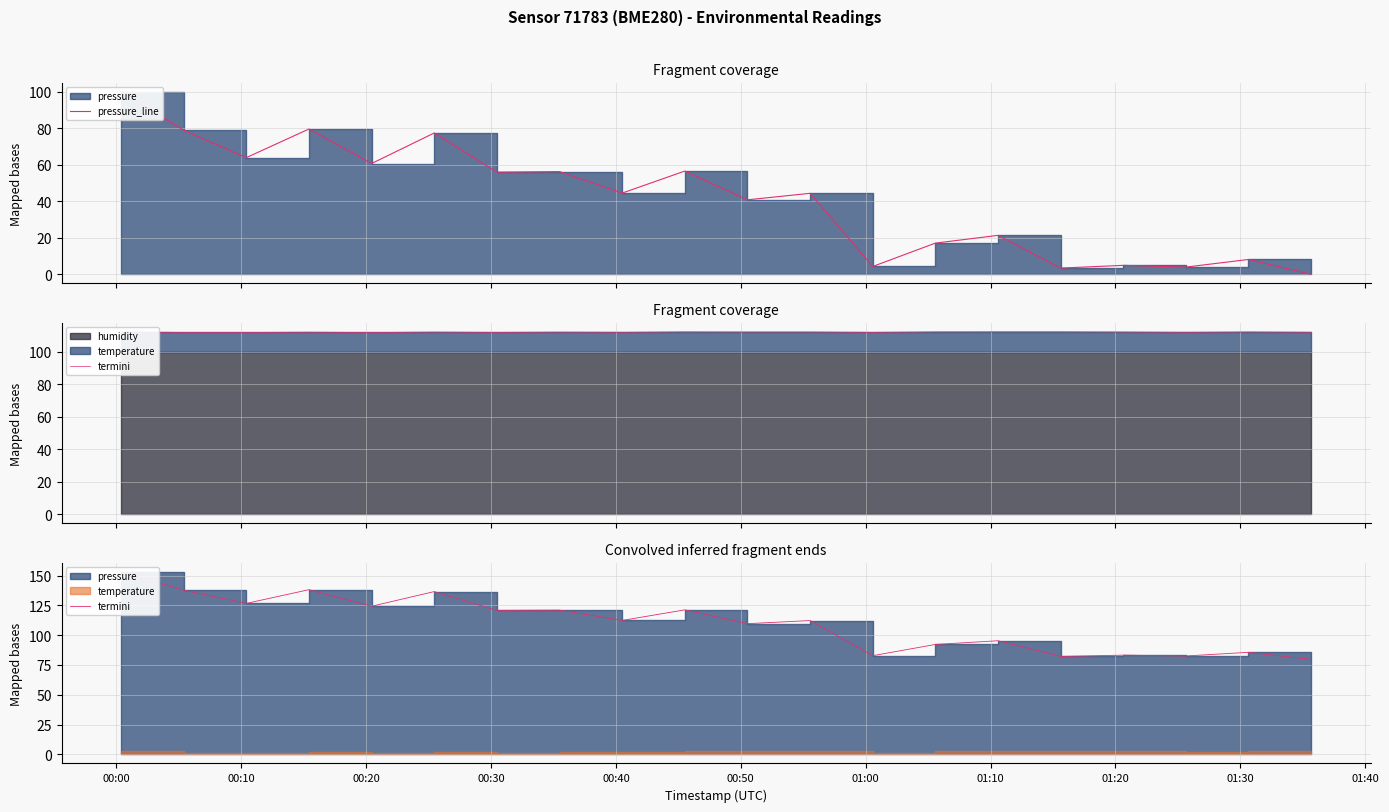

How many values in the termini series exceed 112?

11